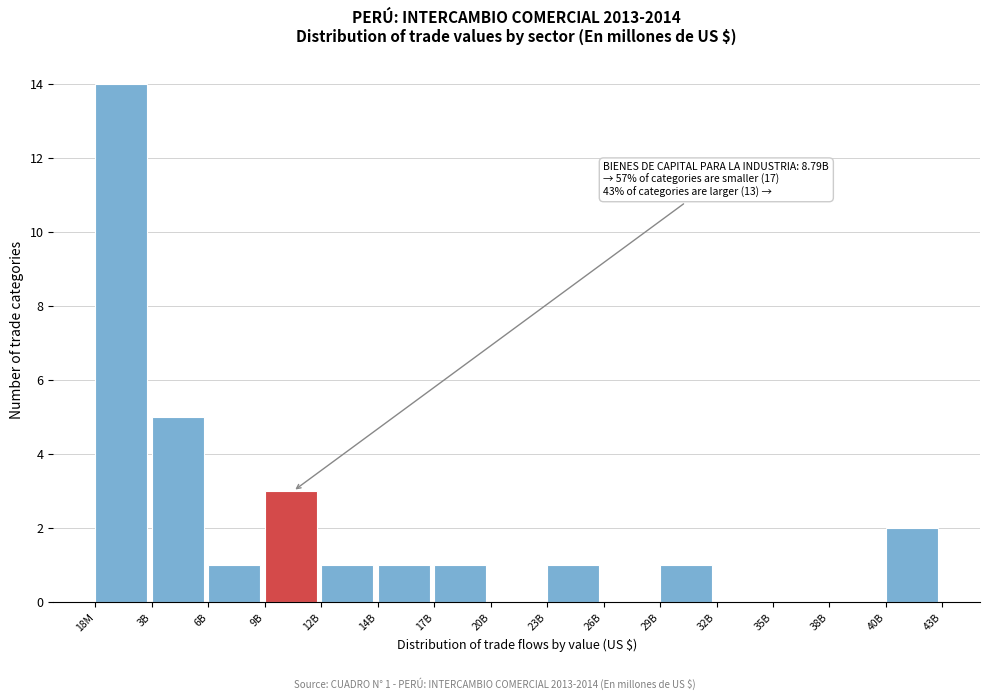

Reading left to right, what are all the values shown in this chart?

18M=14	3B=5	6B=1	9B=3	12B=1	14B=1	17B=1	20B=0	23B=1	26B=0	29B=1	32B=0	35B=0	38B=0	40B=2